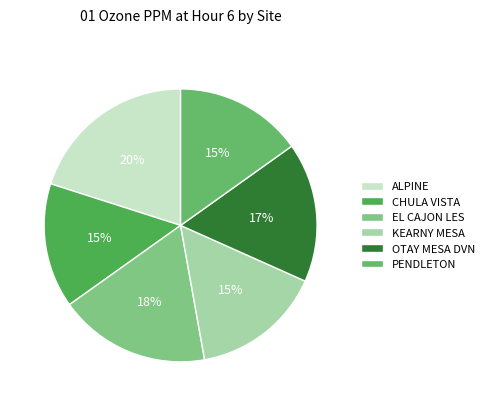

Is there any slice that represents more than half of the pie?

No